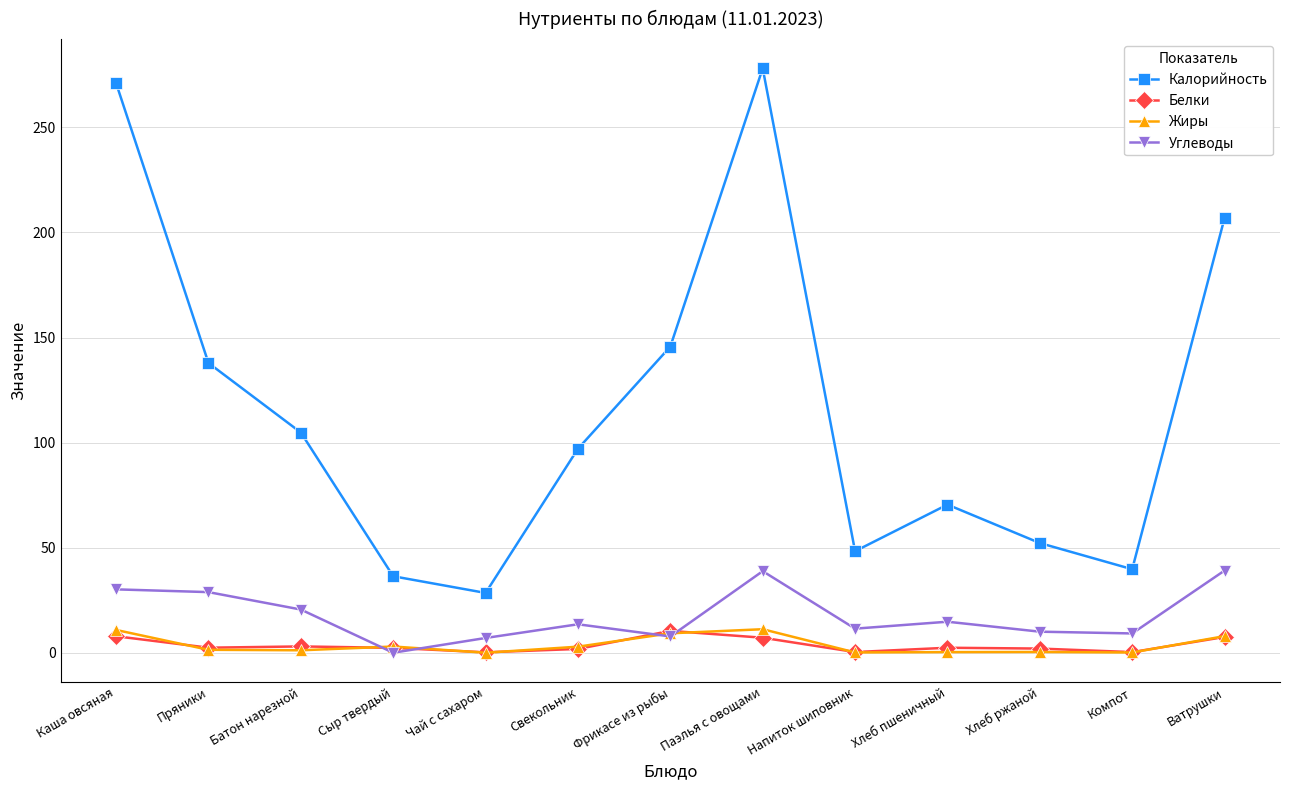

Where is Калорийность nearest to the value 153?

Фрикасе из рыбы